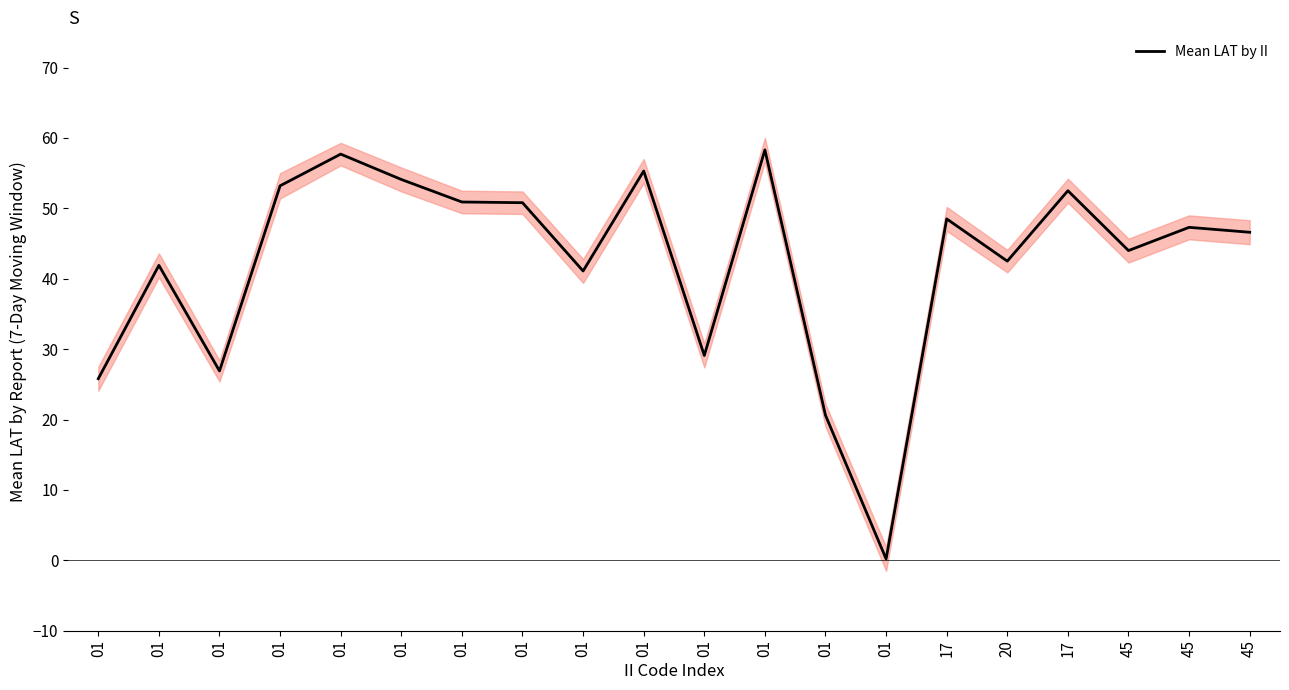

Reading left to right, extract all data points from this chart.

25.8	41.9	26.9	53.2	57.7	54.1	50.9	50.8	41.1	55.3	29.1	58.3	20.6	0.2	48.5	42.5	52.5	44.0	47.3	46.6